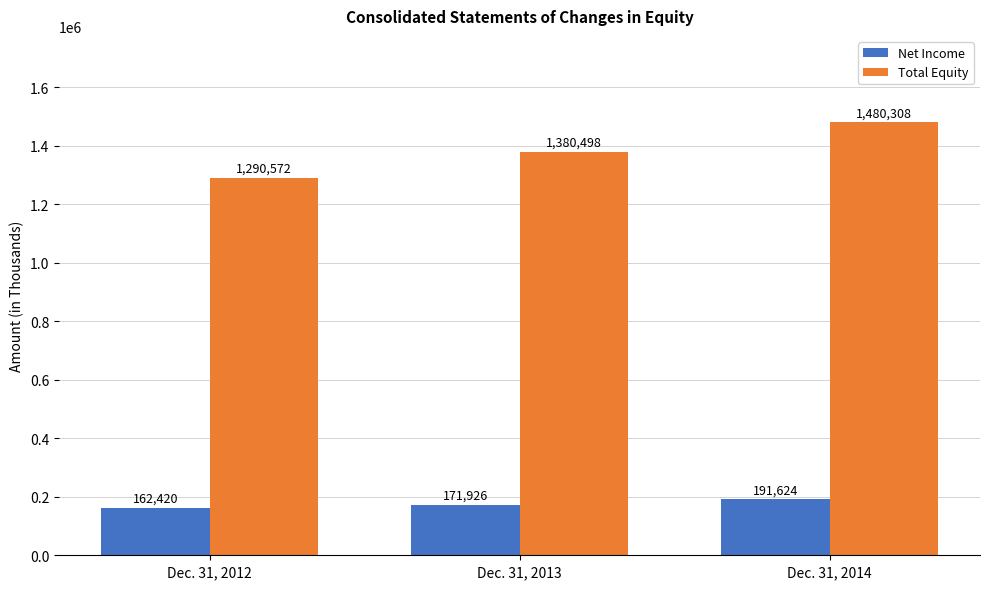

The Total Equity series shows 1480308 at Dec. 31, 2014. True or false?

True